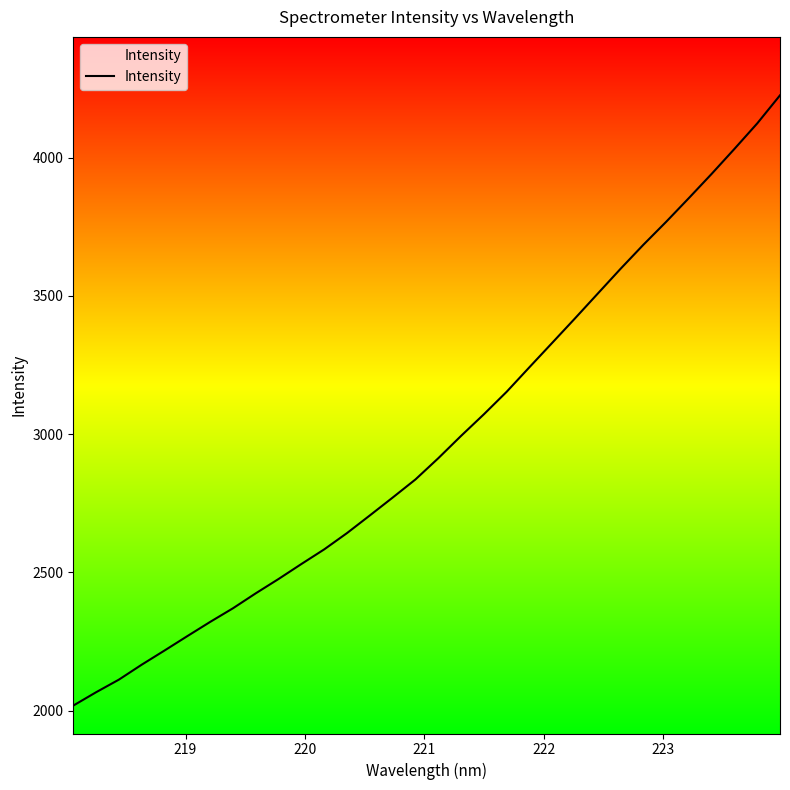

What is the difference between the second highest and second lowest values?

2056.9